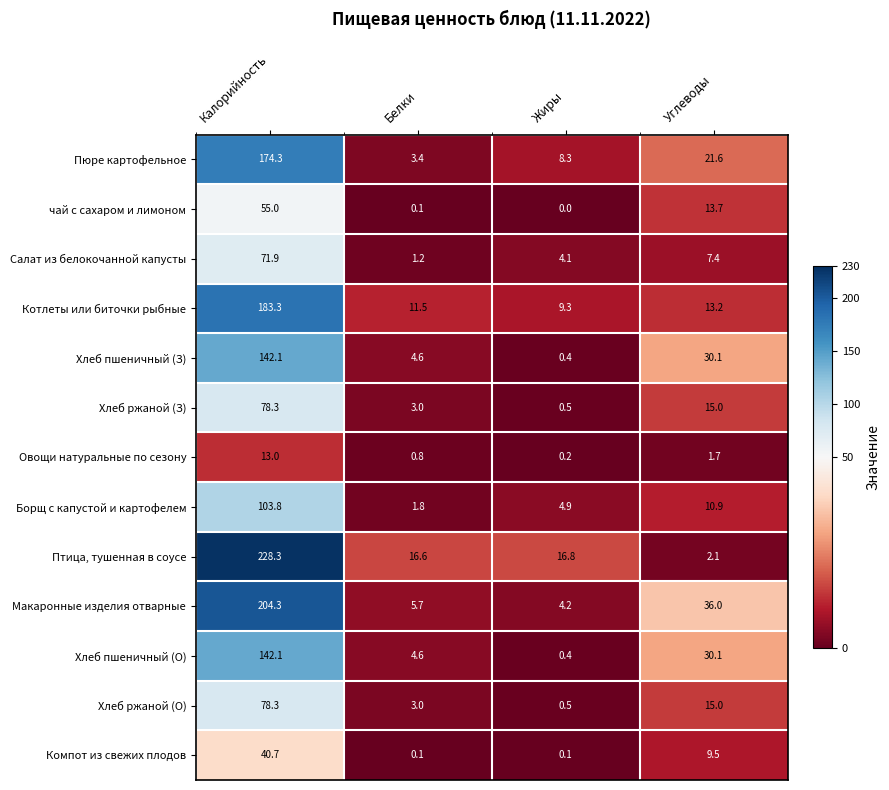

What is the total value across all series at Белки?

56.4